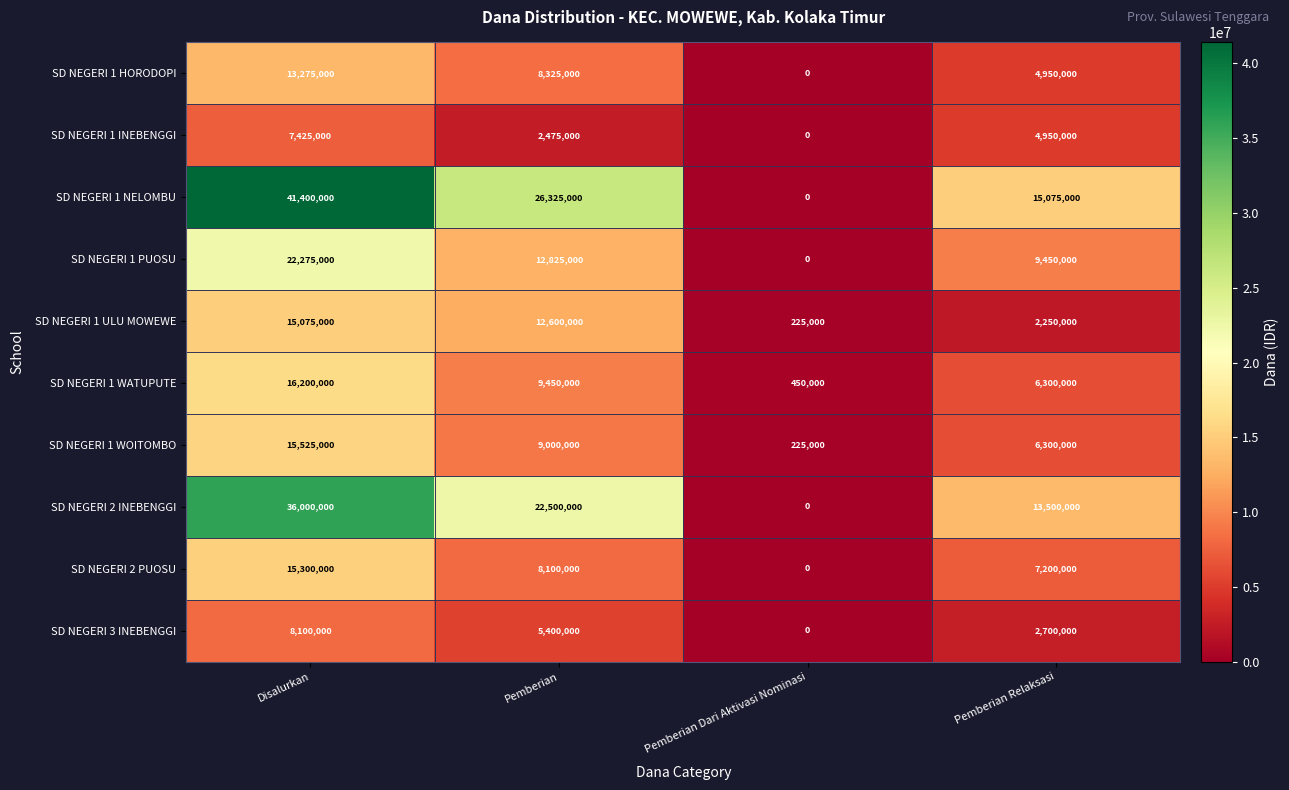

At which category is the sum across all series the highest?

Disalurkan